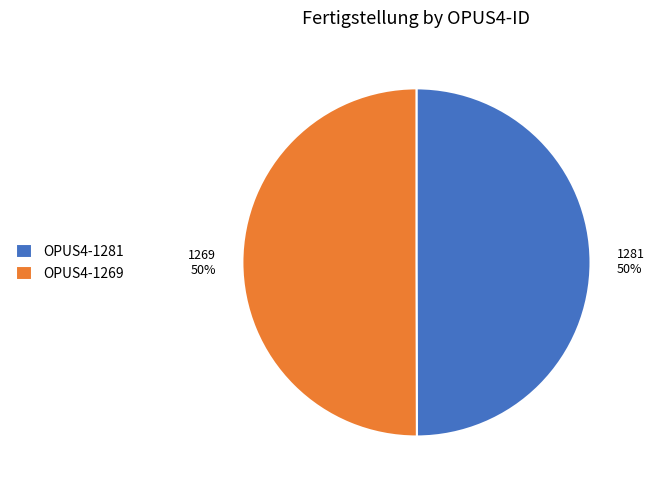

The 1269 slice represents 36% of the pie. True or false?

False